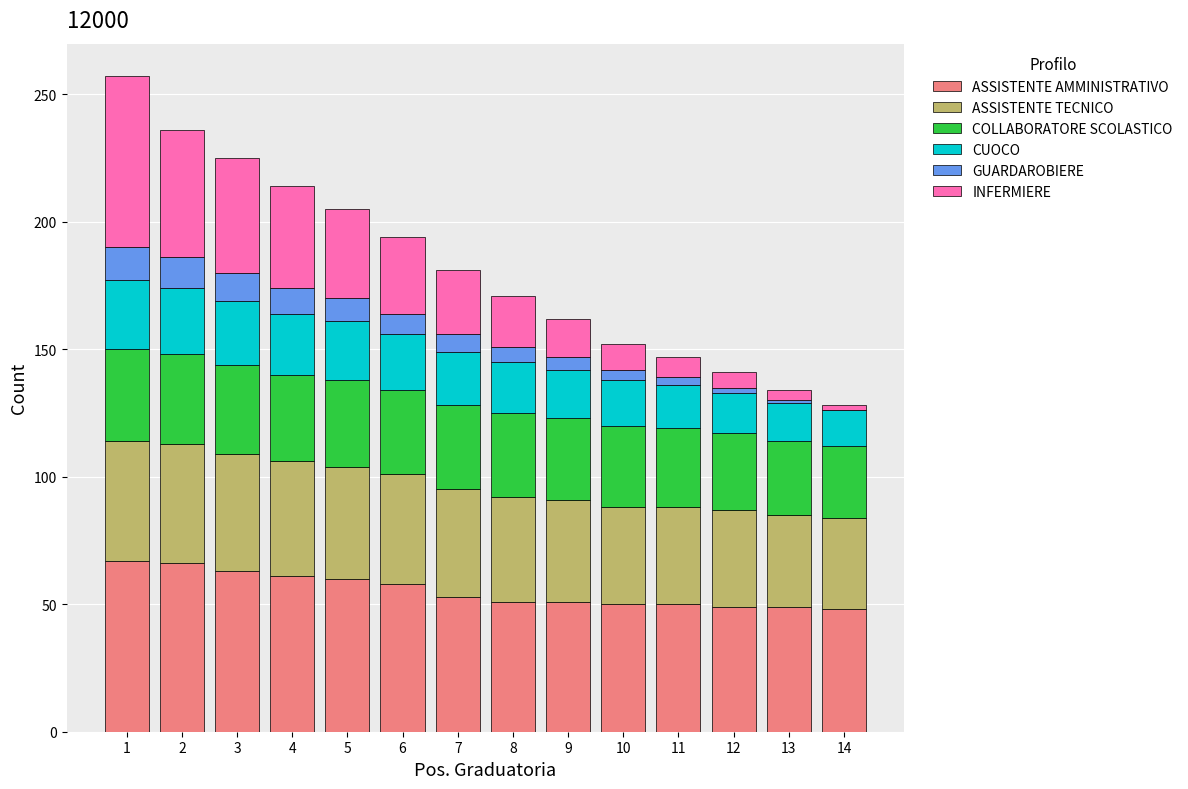

What is the highest value of the ASSISTENTE AMMINISTRATIVO series?

67